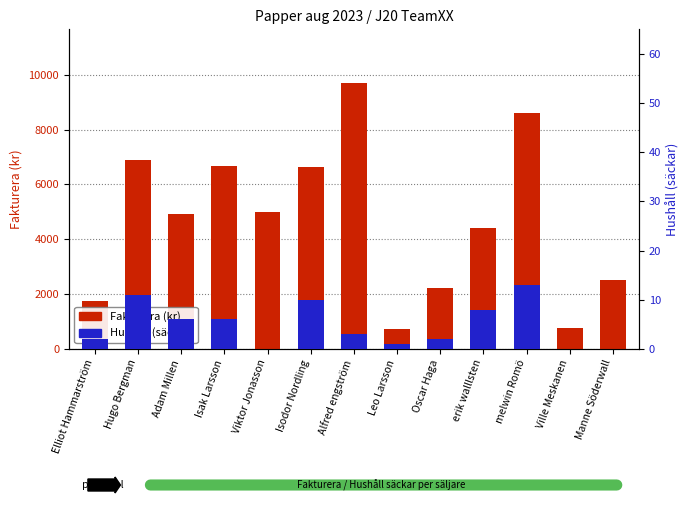

Count the number of categories in the chart.

13